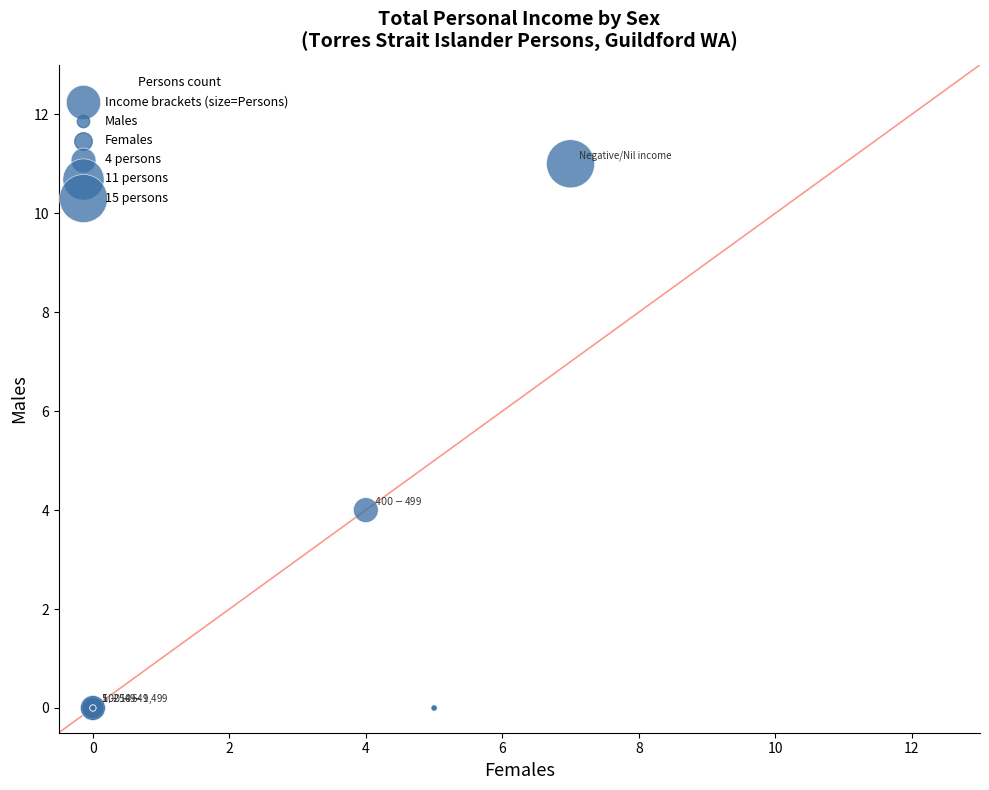

What Y value in the scatter plot is closest to 5?

4